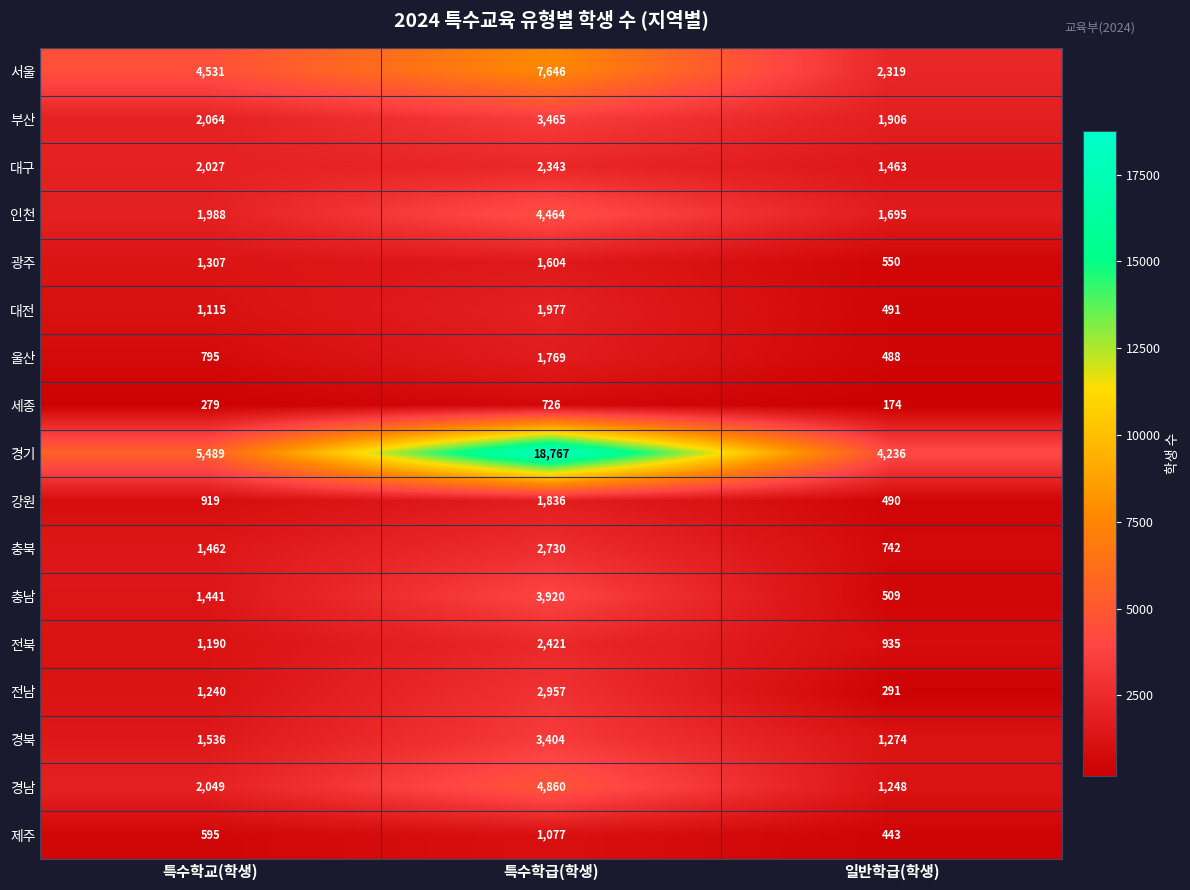

What is the lowest value of the 충북 series?

742